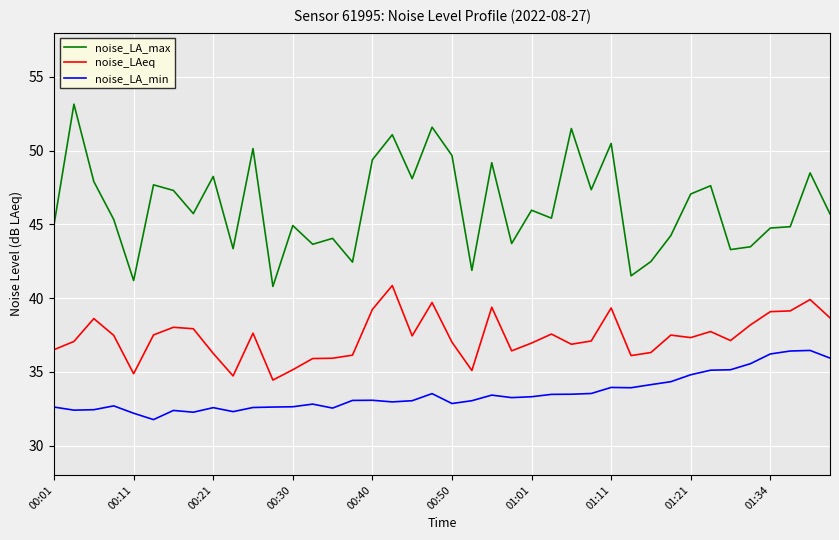

Which series has the widest spread of values?

noise_LA_max